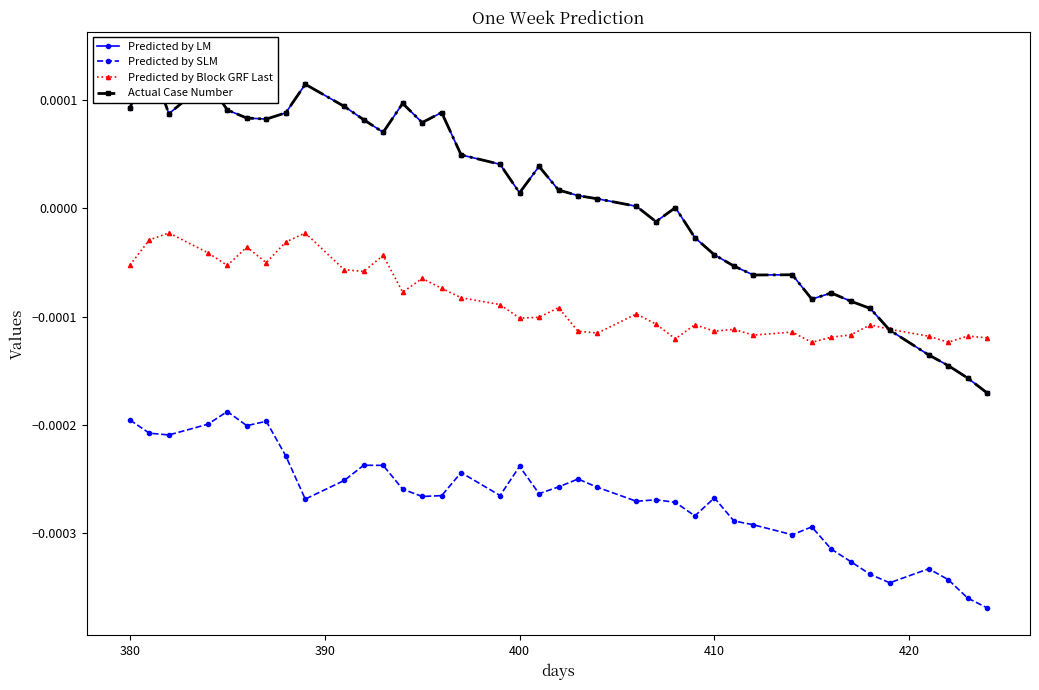

True or false: Predicted by SLM has more than 1 points higher than both neighbors.

True